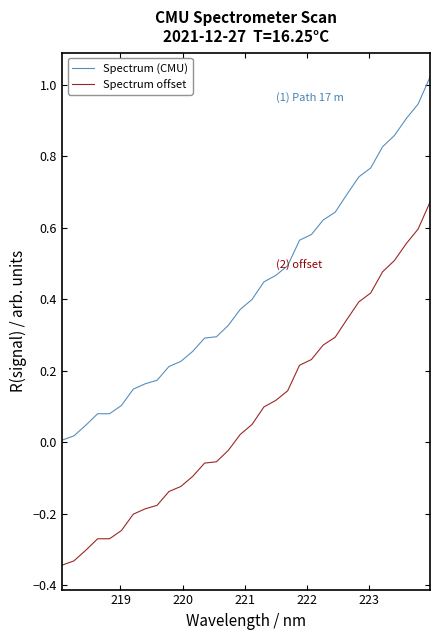

Rank the series by their maximum value, from highest to lowest.

Spectrum (CMU), Spectrum offset